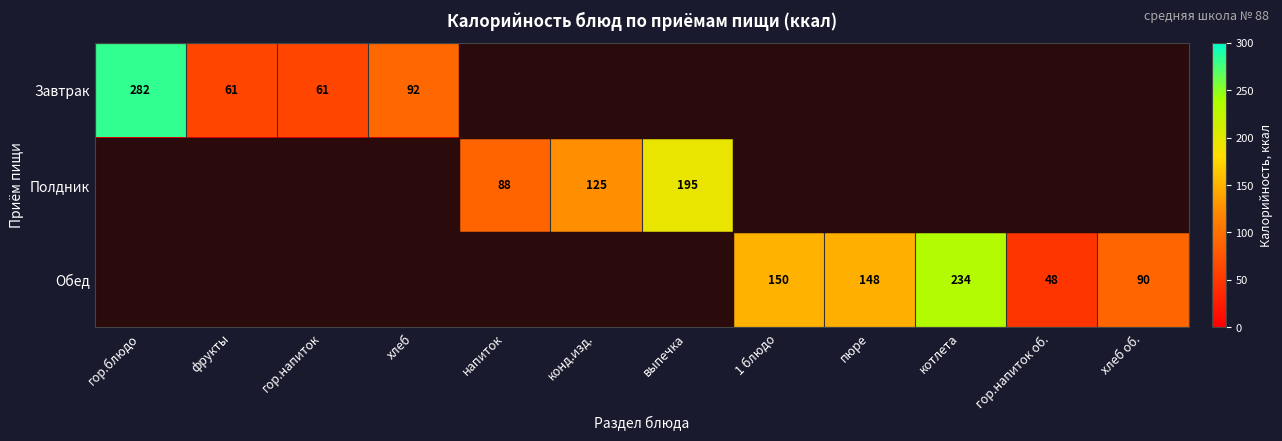

What is the spread (max minus min) of values at котлета?

234.0